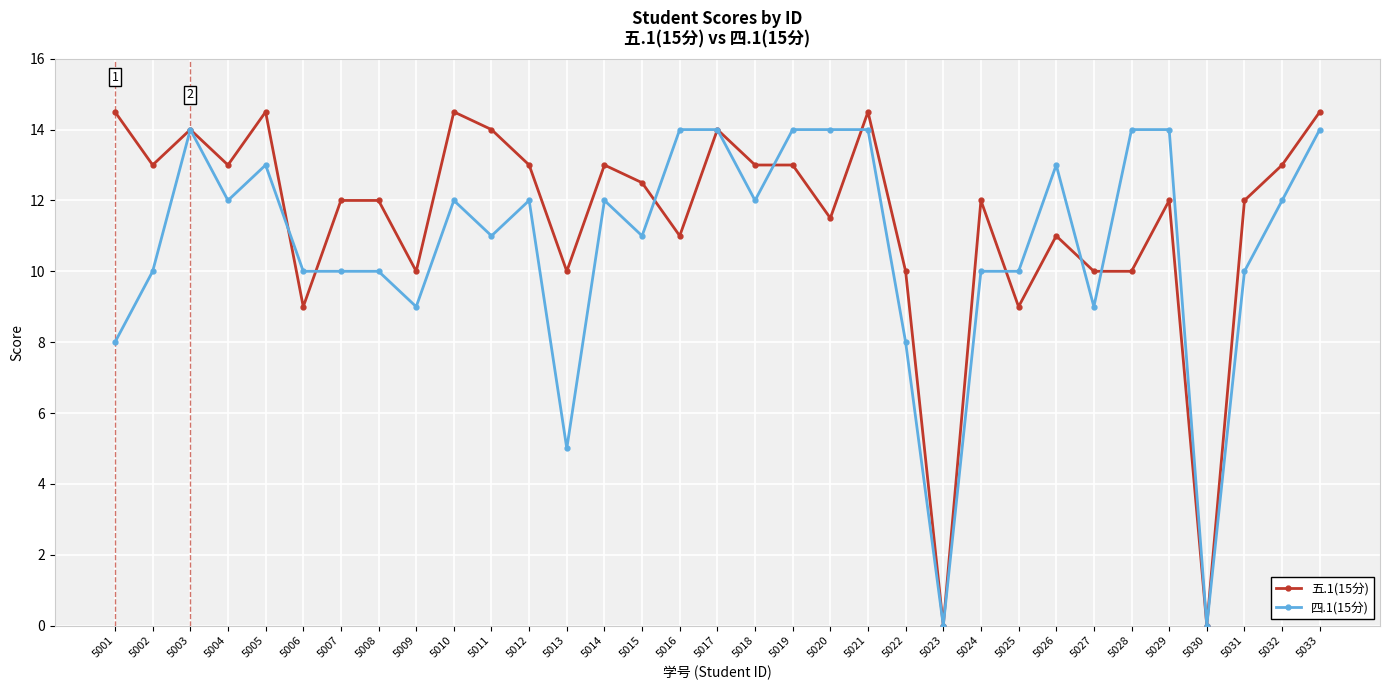

Which series changed the most between 5006 and 5015?

五.1(15分)